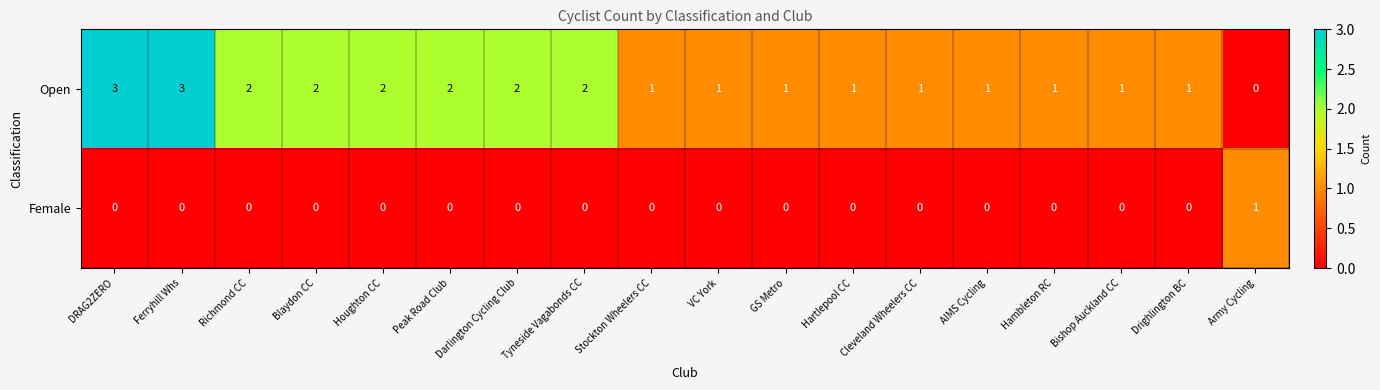

Is it true that Open equals 1 at Tyneside Vagabonds CC?

False